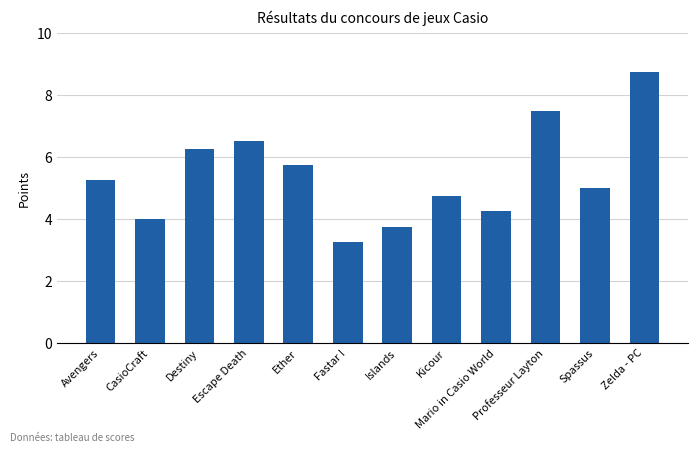

How many distinct data groups are displayed?

1